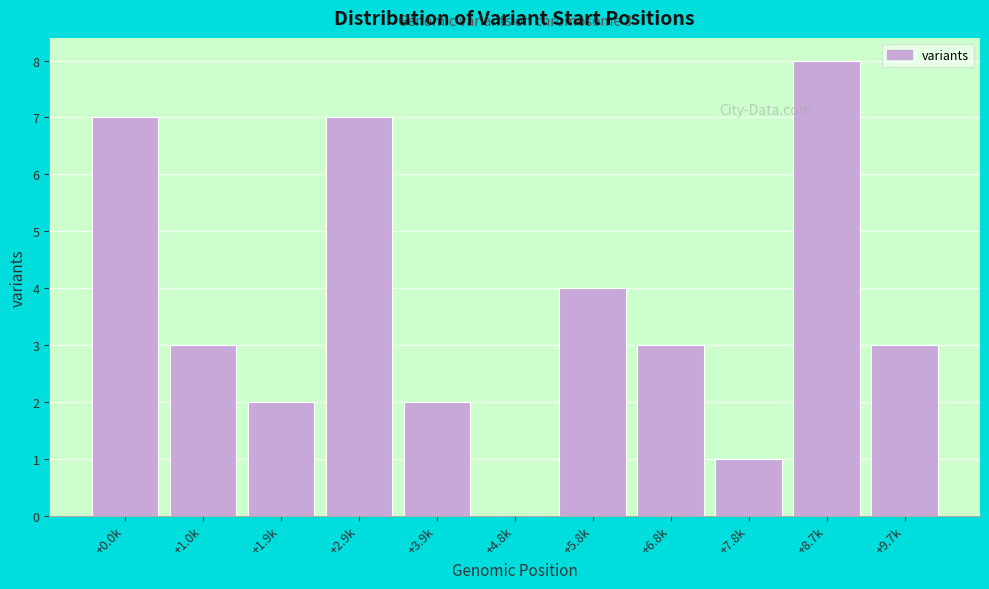

Reading left to right, extract all data points from this chart.

+0.0k=7	+1.0k=3	+1.9k=2	+2.9k=7	+3.9k=2	+4.8k=0	+5.8k=4	+6.8k=3	+7.8k=1	+8.7k=8	+9.7k=3